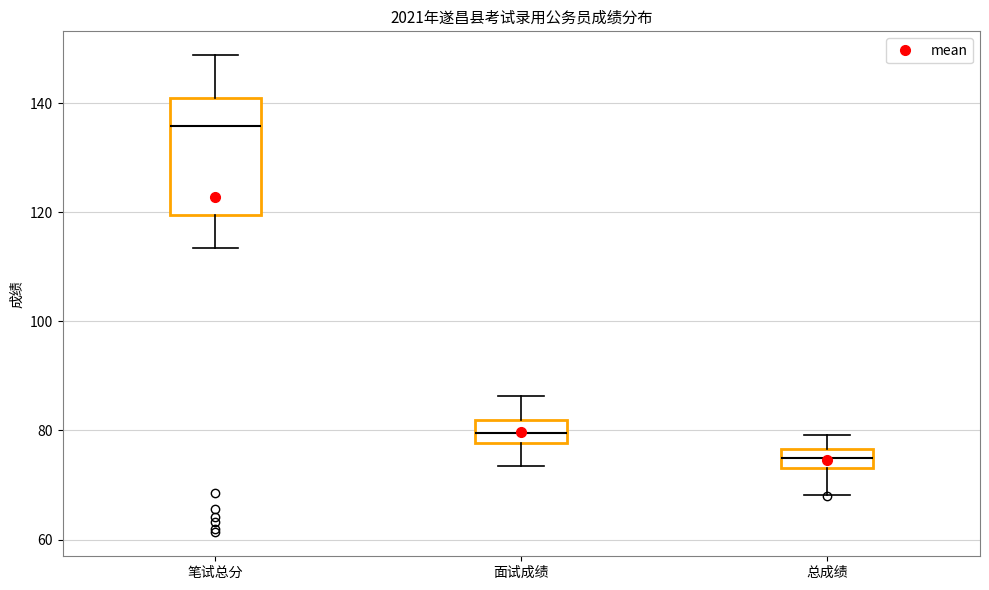

Where does the upper whisker of the box for 笔试总分 end on the y-axis? The values are not printed on the chart, so give them approximately, as read against the axis.

148